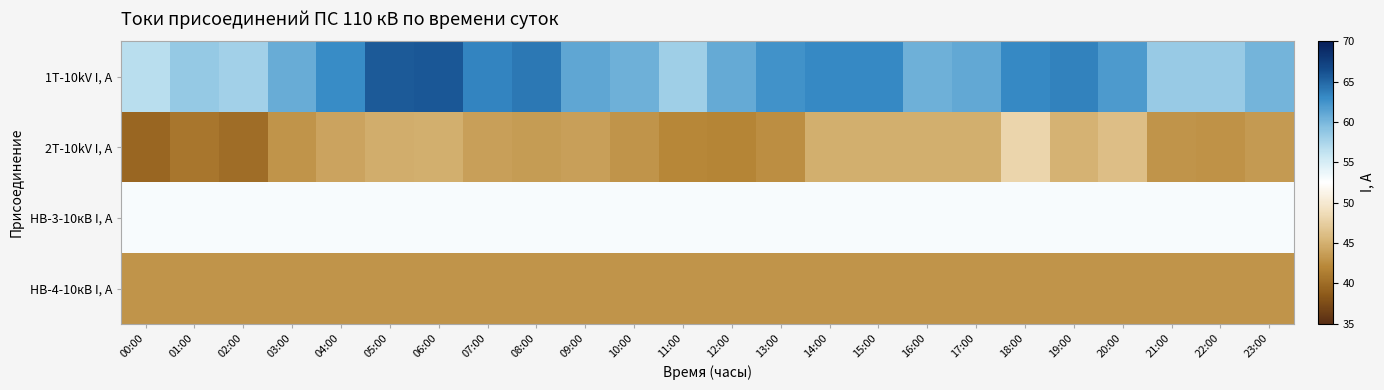

Reading left to right, what are all the values shown in this chart?

1T-10kV I, A: 00:00=56.6	01:00=58.6	02:00=57.9	03:00=60.8	04:00=62.9	05:00=65.7	06:00=65.8	07:00=63.4	08:00=64.0	09:00=61.1	10:00=60.6	11:00=58.0	12:00=60.9	13:00=62.6	14:00=63.1	15:00=63.1	16:00=60.5	17:00=61.1	18:00=63.1	19:00=63.5	20:00=62.0	21:00=58.4	22:00=58.5	23:00=60.2
2T-10kV I, A: 00:00=39.6	01:00=40.8	02:00=40.1	03:00=43.0	04:00=44.1	05:00=44.7	06:00=44.9	07:00=43.9	08:00=43.5	09:00=43.8	10:00=43.0	11:00=42.1	12:00=41.9	13:00=42.6	14:00=44.9	15:00=44.9	16:00=44.9	17:00=44.9	18:00=48.0	19:00=45.1	20:00=46.1	21:00=43.0	22:00=42.9	23:00=43.4
НВ-3-10кВ I, A: 00:00=53.0	01:00=53.0	02:00=53.0	03:00=53.0	04:00=53.0	05:00=53.0	06:00=53.0	07:00=53.0	08:00=53.0	09:00=53.0	10:00=53.0	11:00=53.0	12:00=53.0	13:00=53.0	14:00=53.0	15:00=53.0	16:00=53.0	17:00=53.0	18:00=53.0	19:00=53.0	20:00=53.0	21:00=53.0	22:00=53.0	23:00=53.0
НВ-4-10кВ I, A: 00:00=43.0	01:00=43.0	02:00=43.0	03:00=43.0	04:00=43.0	05:00=43.0	06:00=43.0	07:00=43.0	08:00=43.0	09:00=43.0	10:00=43.0	11:00=43.0	12:00=43.0	13:00=43.0	14:00=43.0	15:00=43.0	16:00=43.0	17:00=43.0	18:00=43.0	19:00=43.0	20:00=43.0	21:00=43.0	22:00=43.0	23:00=43.0